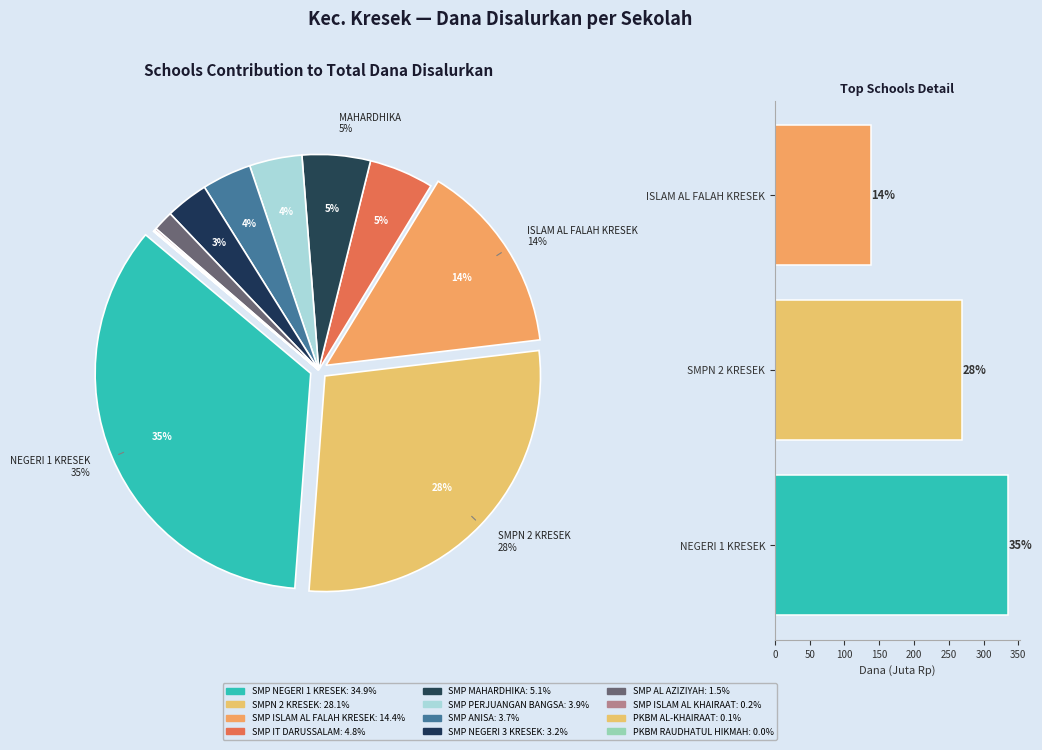

Which slice is the largest?

SMP NEGERI 1 KRESEK